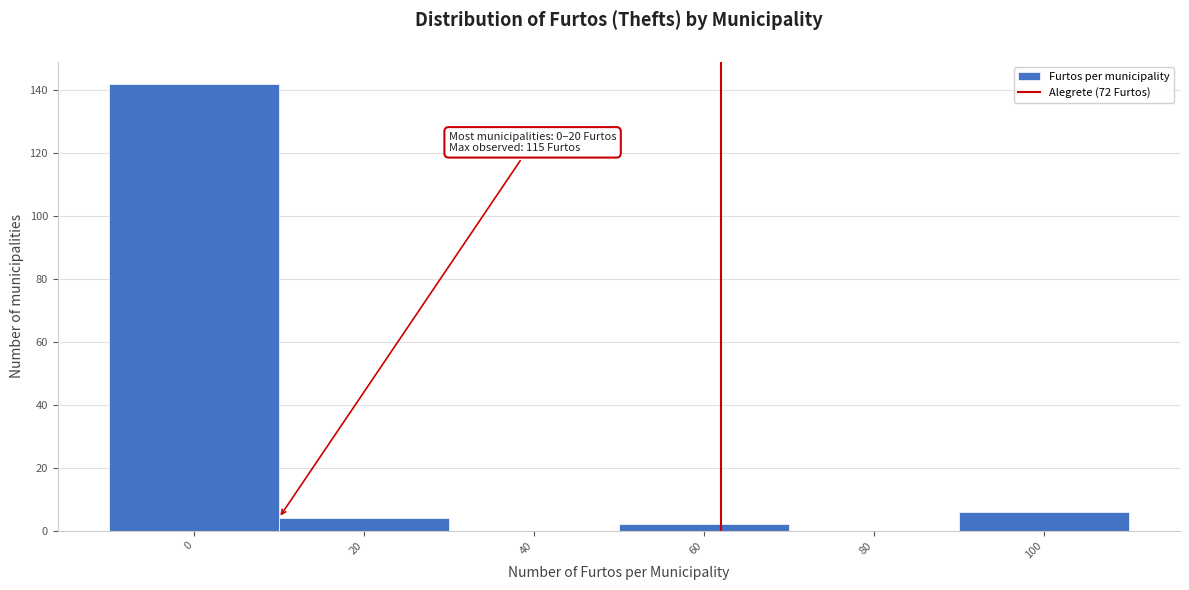

Reading left to right, transcribe all the data shown in this chart.

0=142	20=4	40=0	60=2	80=0	100=6